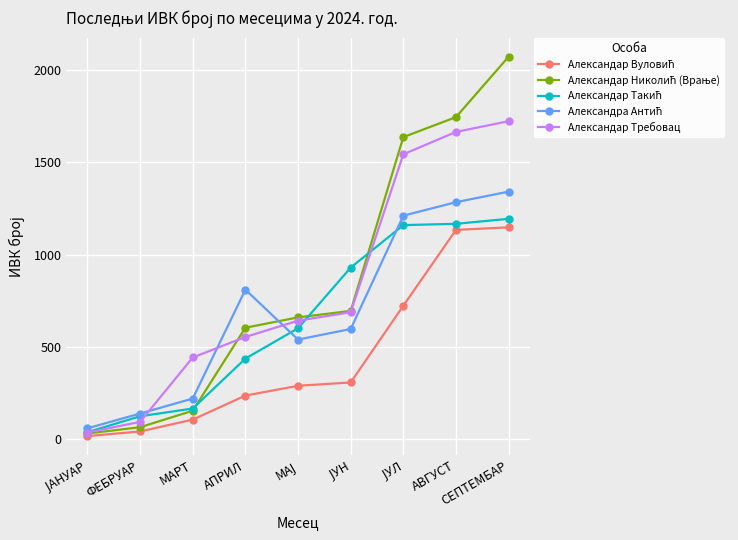

What is the maximum value for Александар Требовац?

1721